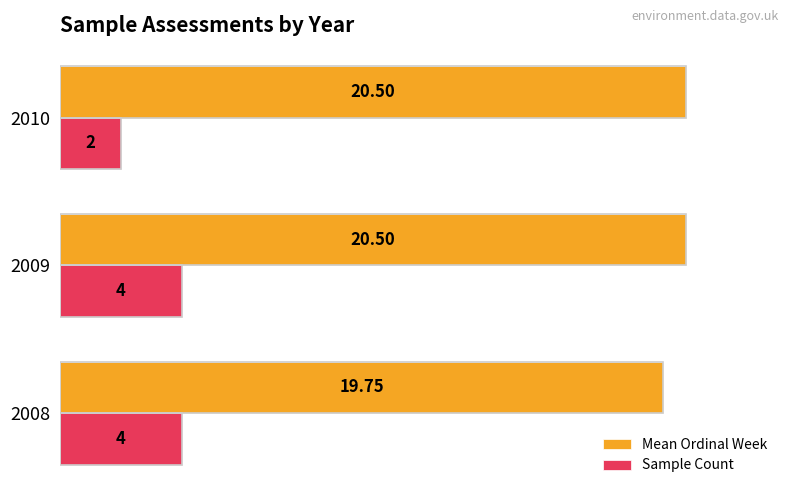

Rank the series by their average value, from highest to lowest.

Mean Ordinal Week, Sample Count